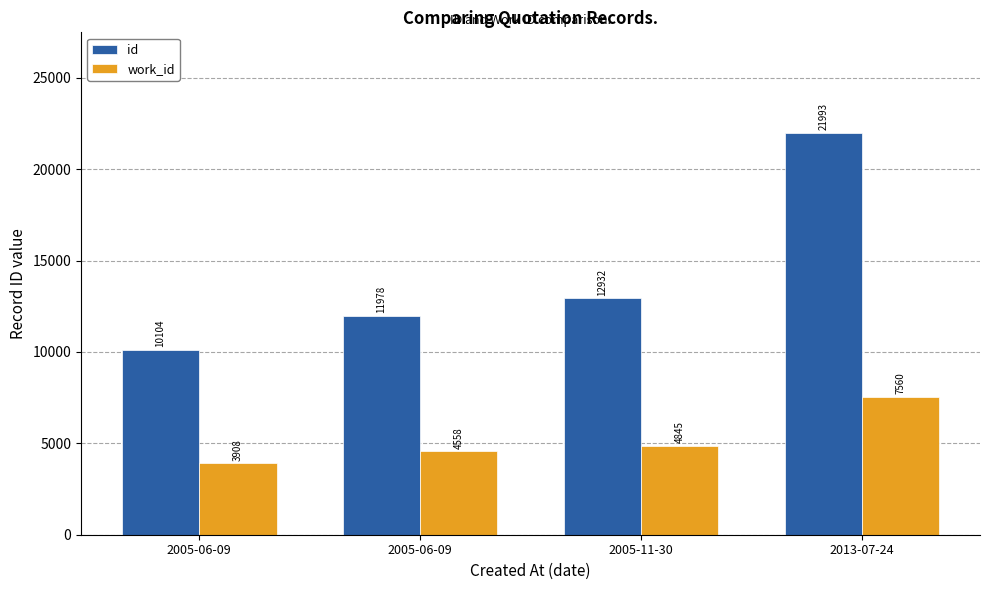

Rank the series at 2005-06-09 from lowest to highest value.

work_id, id